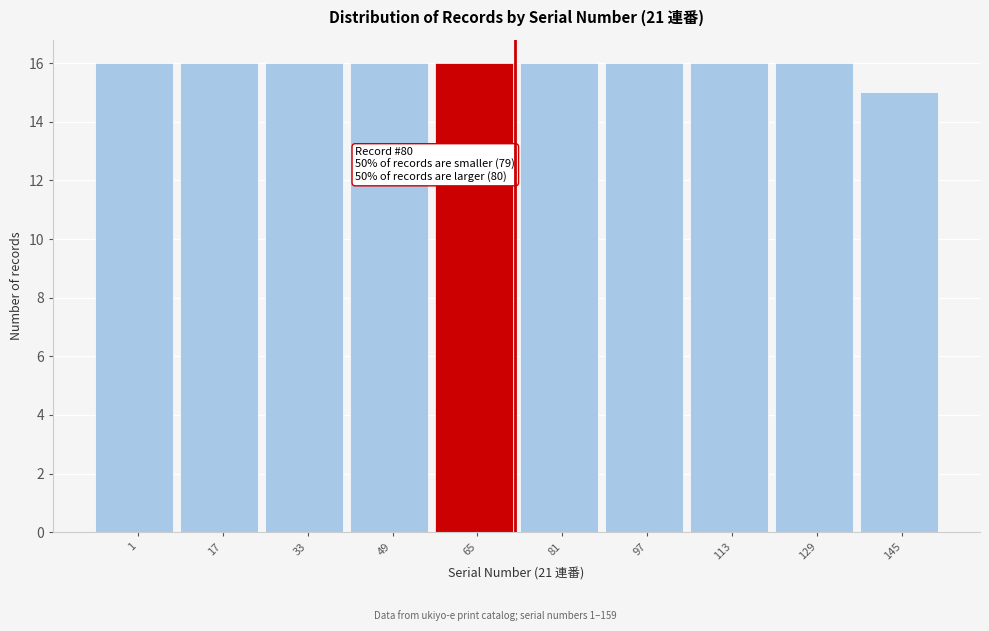

Reading left to right, transcribe all the data shown in this chart.

1=16	17=16	33=16	49=16	65=16	81=16	97=16	113=16	129=16	145=15